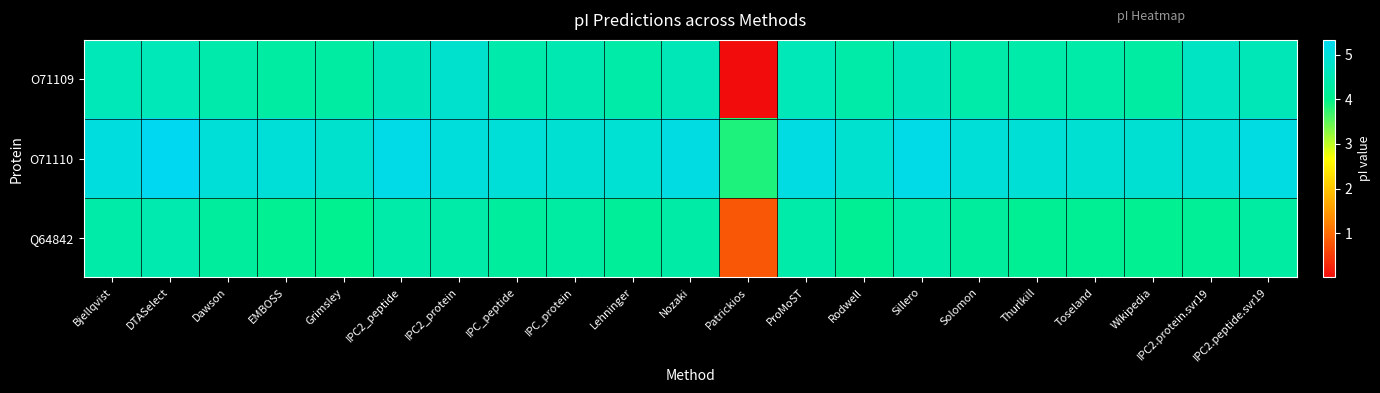

Reading left to right, extract all data points from this chart.

O71109: Bjellqvist=4.6	DTASelect=4.6	Dawson=4.4	EMBOSS=4.3	Grimsley=4.3	IPC2_peptide=4.6	IPC2_protein=4.8	IPC_peptide=4.4	IPC_protein=4.5	Lehninger=4.4	Nozaki=4.6	Patrickios=0.0	ProMoST=4.6	Rodwell=4.3	Sillero=4.6	Solomon=4.4	Thurlkill=4.4	Toseland=4.4	Wikipedia=4.3	IPC2.protein.svr19=4.7	IPC2.peptide.svr19=4.6
O71110: Bjellqvist=5.1	DTASelect=5.3	Dawson=5.0	EMBOSS=5.0	Grimsley=4.9	IPC2_peptide=5.2	IPC2_protein=5.0	IPC_peptide=5.0	IPC_protein=4.9	Lehninger=4.9	Nozaki=5.1	Patrickios=3.8	ProMoST=5.1	Rodwell=4.9	Sillero=5.2	Solomon=5.0	Thurlkill=5.0	Toseland=4.9	Wikipedia=4.9	IPC2.protein.svr19=5.0	IPC2.peptide.svr19=5.1
Q64842: Bjellqvist=4.4	DTASelect=4.5	Dawson=4.2	EMBOSS=4.1	Grimsley=4.0	IPC2_peptide=4.4	IPC2_protein=4.4	IPC_peptide=4.2	IPC_protein=4.3	Lehninger=4.2	Nozaki=4.3	Patrickios=0.8	ProMoST=4.4	Rodwell=4.1	Sillero=4.4	Solomon=4.2	Thurlkill=4.1	Toseland=4.1	Wikipedia=4.1	IPC2.protein.svr19=4.1	IPC2.peptide.svr19=4.3